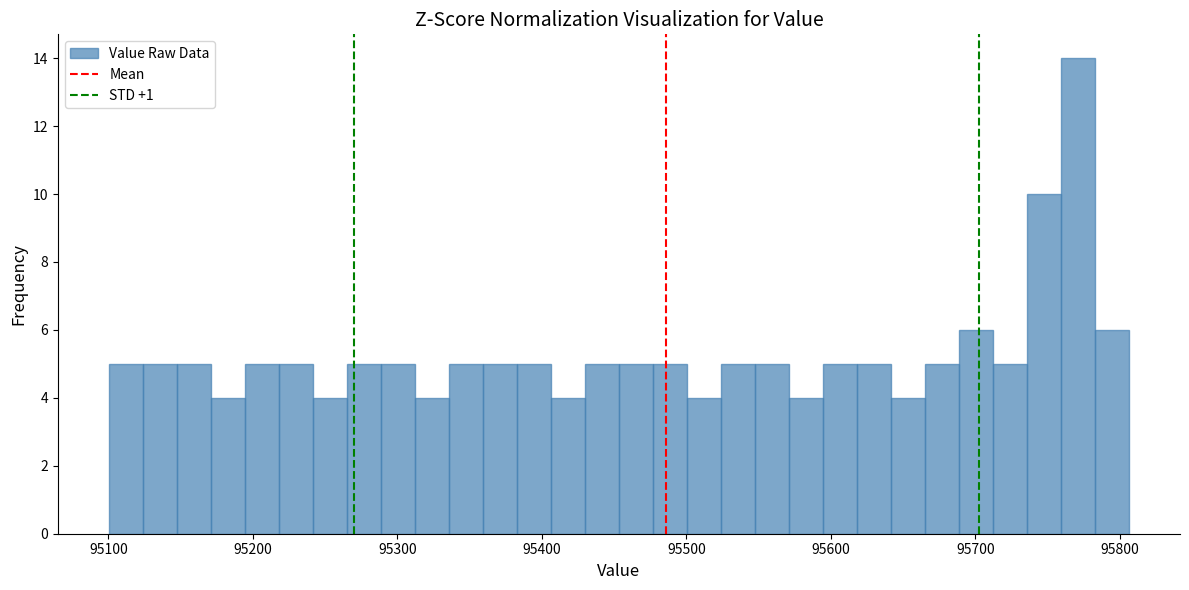

Read against the x-axis, roughly where is the centre of the tallest bar?

95770